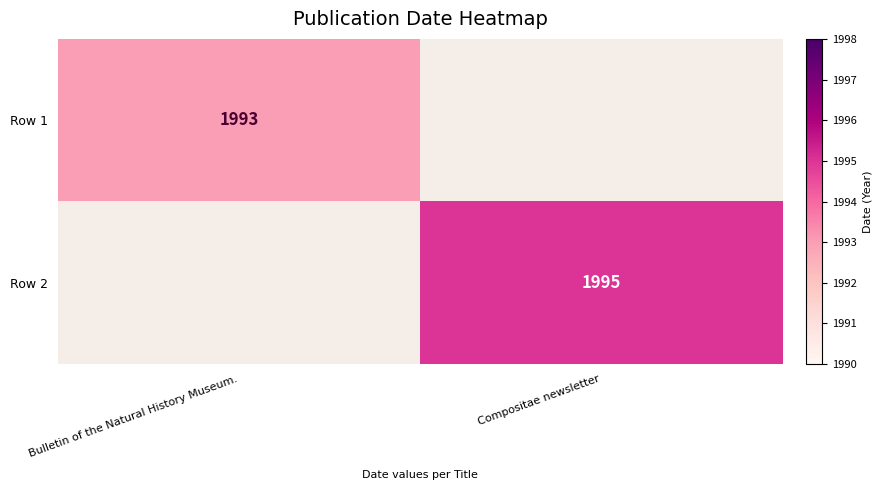

The value of Row 1 at Bulletin of the Natural History Museum. is 3559. True or false?

False